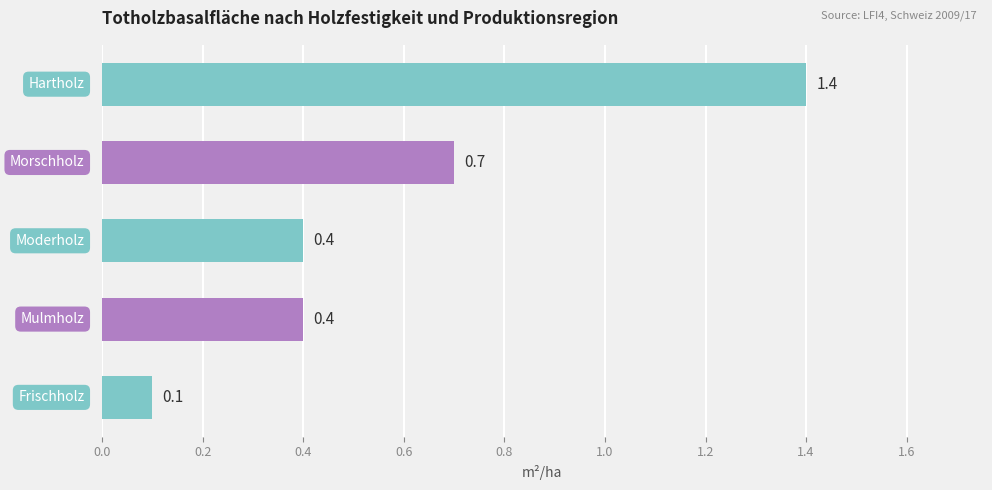

Reading top to bottom, list all the values displayed in this chart.

1.4	0.7	0.4	0.4	0.1